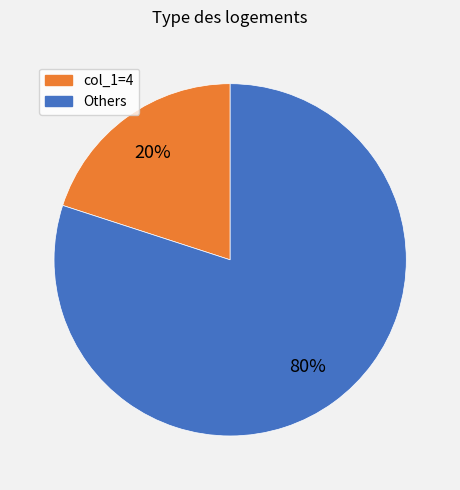

Is there a majority slice in this chart?

Yes